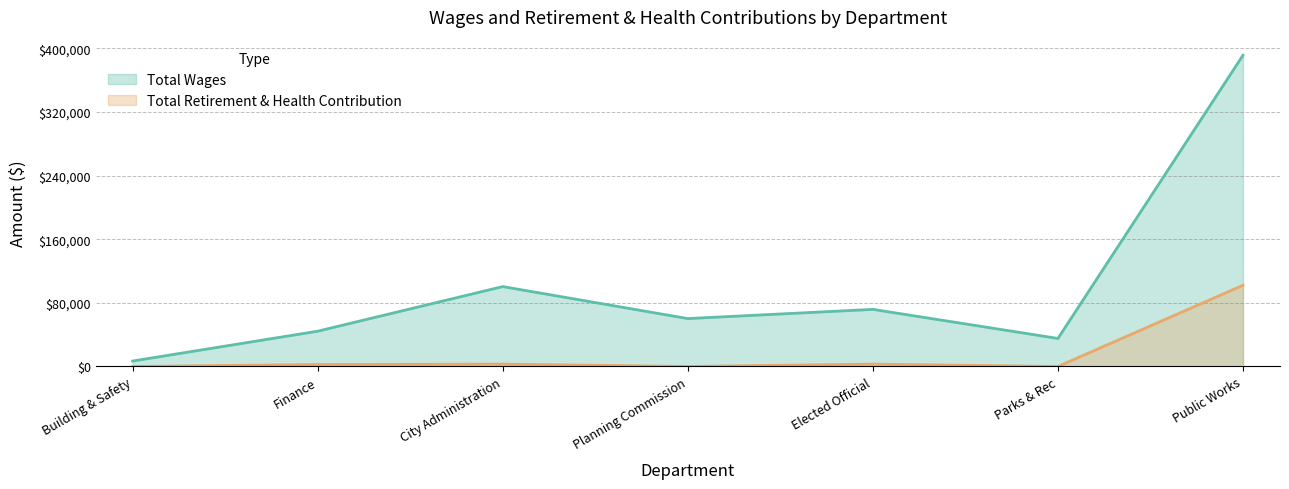

Rank the series by their maximum value, from highest to lowest.

Total Wages, Total Retirement & Health Contribution